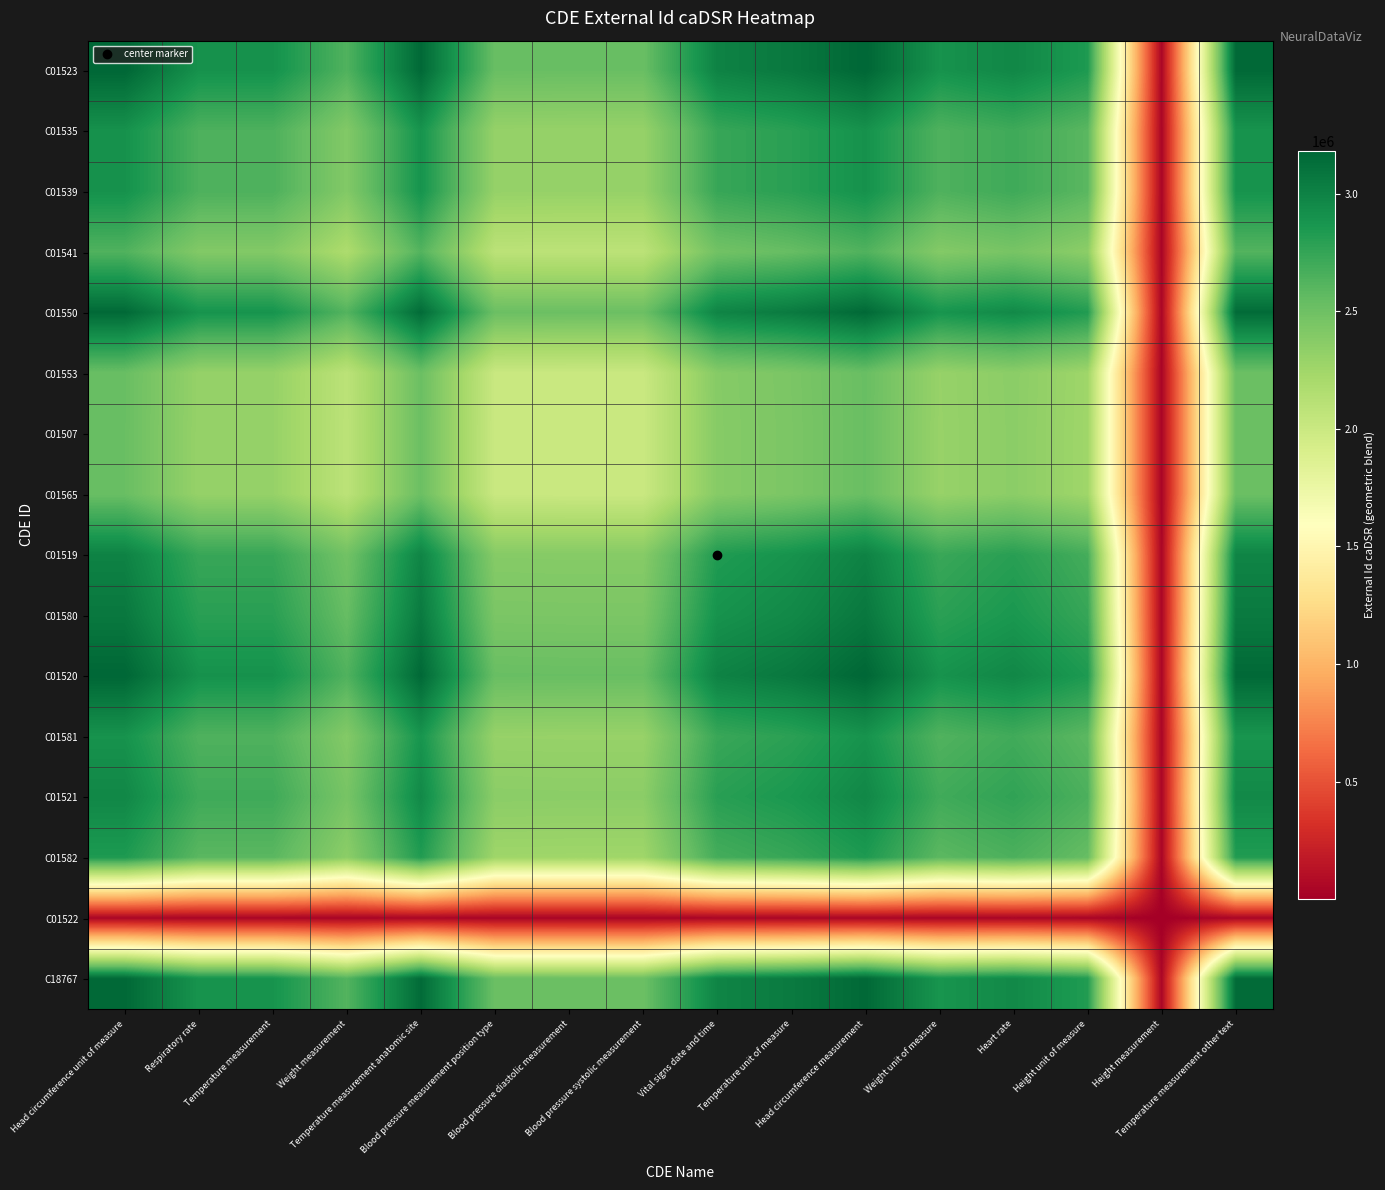

At which category is the sum across all series the highest?

Head circumference unit of measure